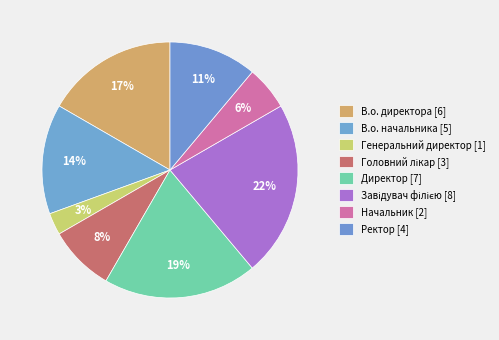

Between Головний лікар and Генеральний директор, which is larger?

Головний лікар